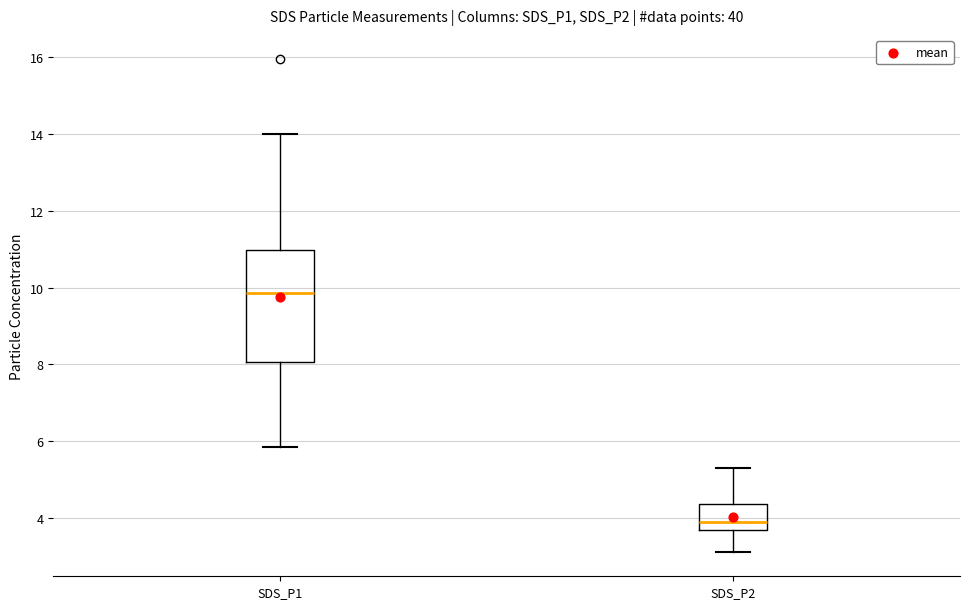

Which box has the highest median line?

SDS_P1